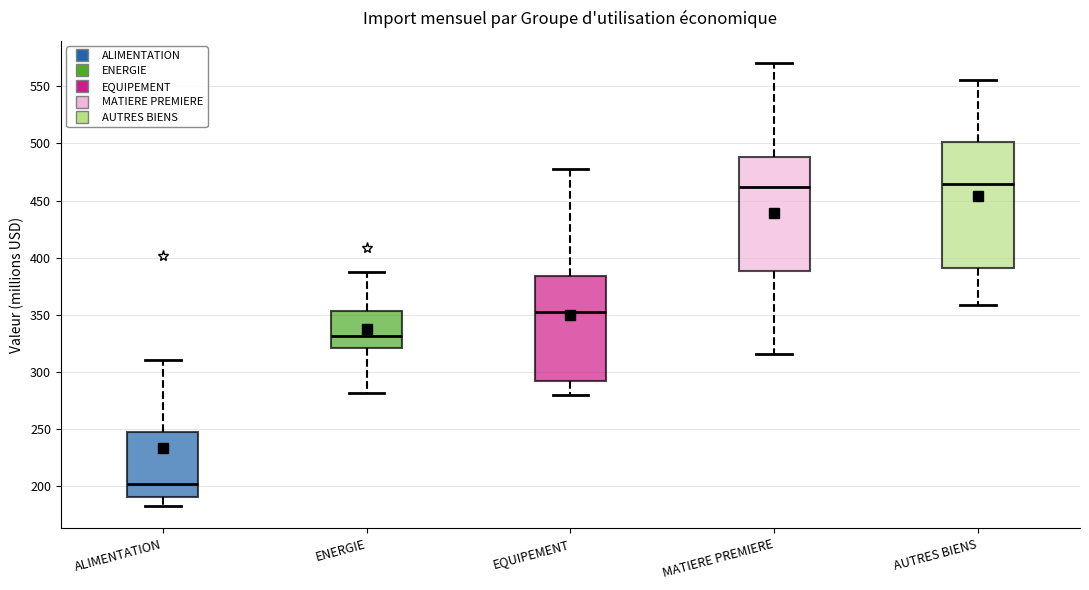

Reading left to right, transcribe this box plot: for each box, give where its median line is, the range the box spans, and where its two whiskers end, as read against the y-axis. The values are not printed on the chart, so give them approximately, as read against the axis.

ALIMENTATION: median 200, box 190 to 250, whiskers 185 to 310
ENERGIE: median 330, box 320 to 355, whiskers 280 to 385
EQUIPEMENT: median 350, box 290 to 385, whiskers 280 to 475
MATIERE PREMIERE: median 460, box 390 to 490, whiskers 315 to 570
AUTRES BIENS: median 465, box 390 to 500, whiskers 360 to 555